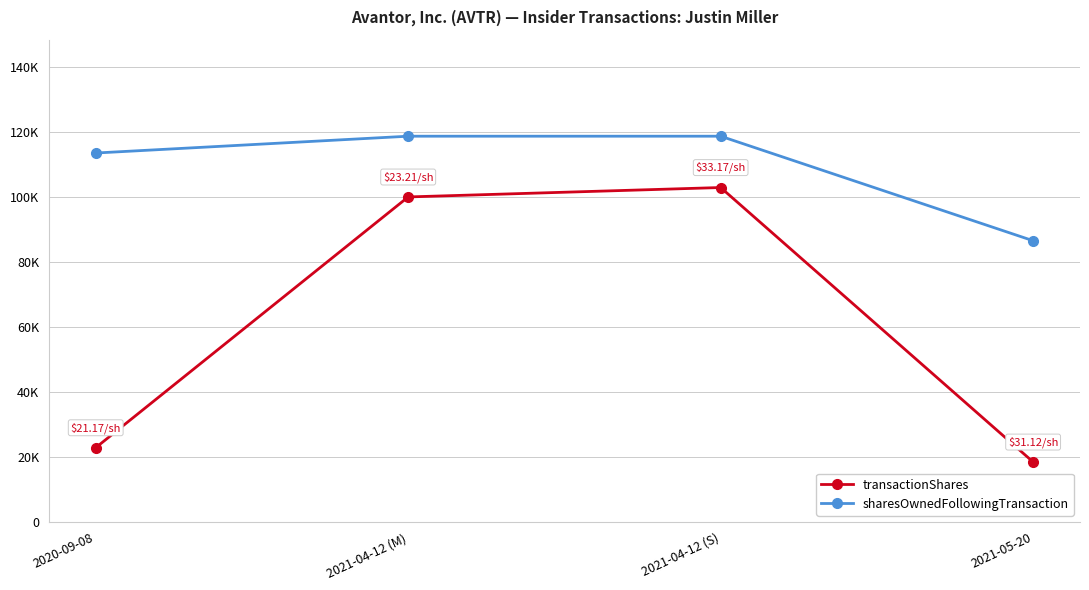

Does the chart have visible grid lines?

Yes